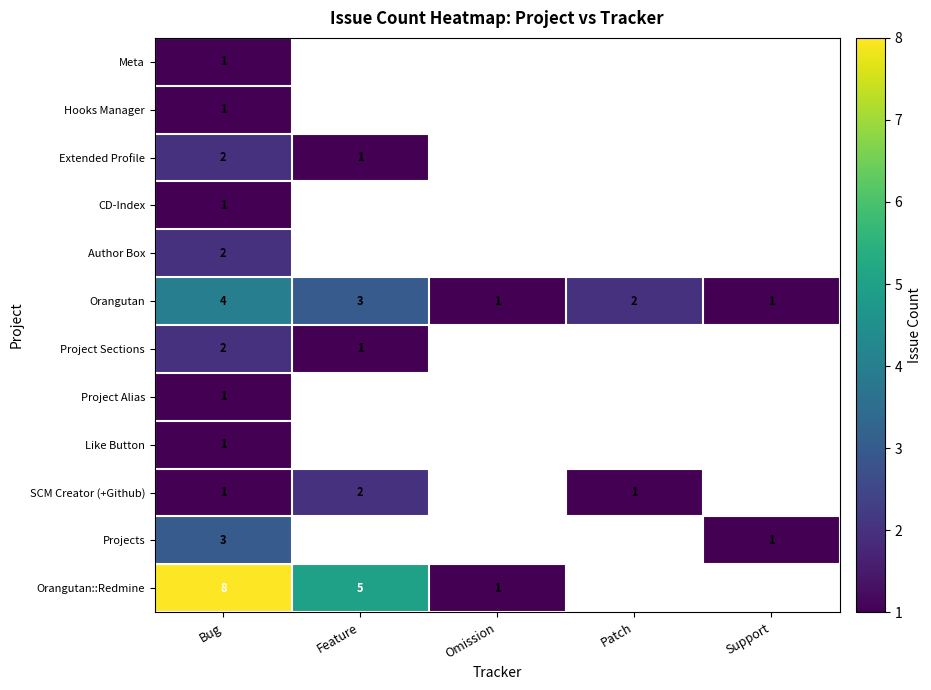

How many categories are shown in the chart?

5